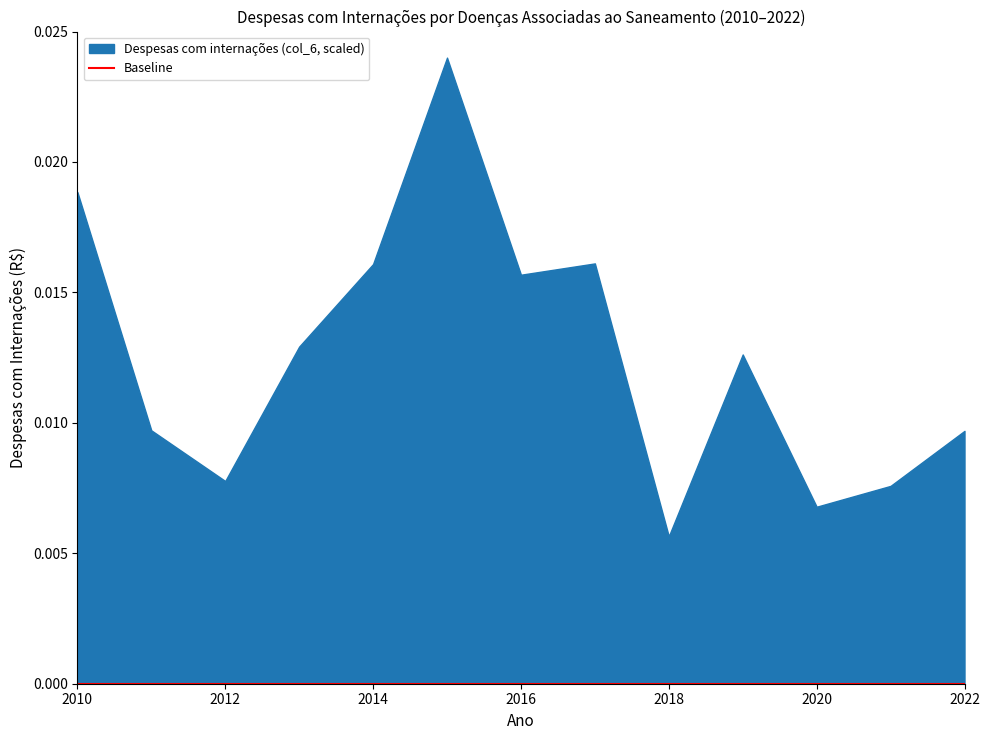

Which series has the largest range (max minus min)?

Despesas com internações (col_6, scaled)